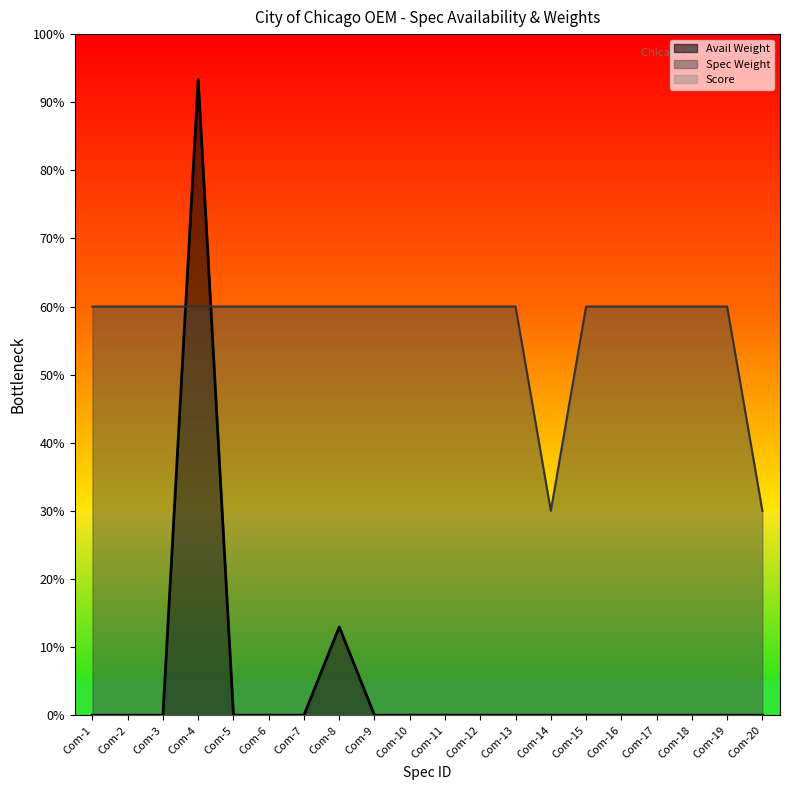

At which label is Avail Weight closest to 140?

Com-8